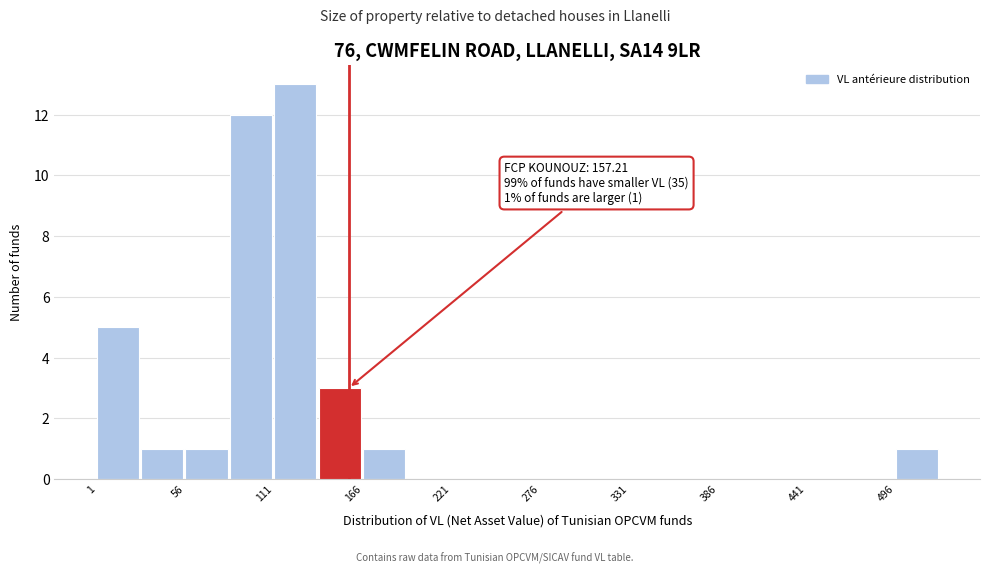

Read against the x-axis, roughly where is the centre of the tallest bar?

120